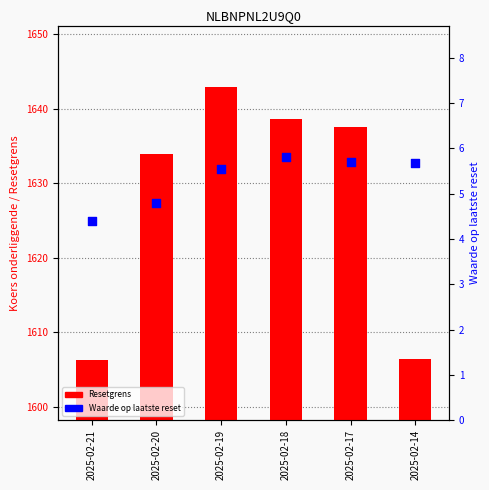

At which category is the sum across all series the highest?

2025-02-19